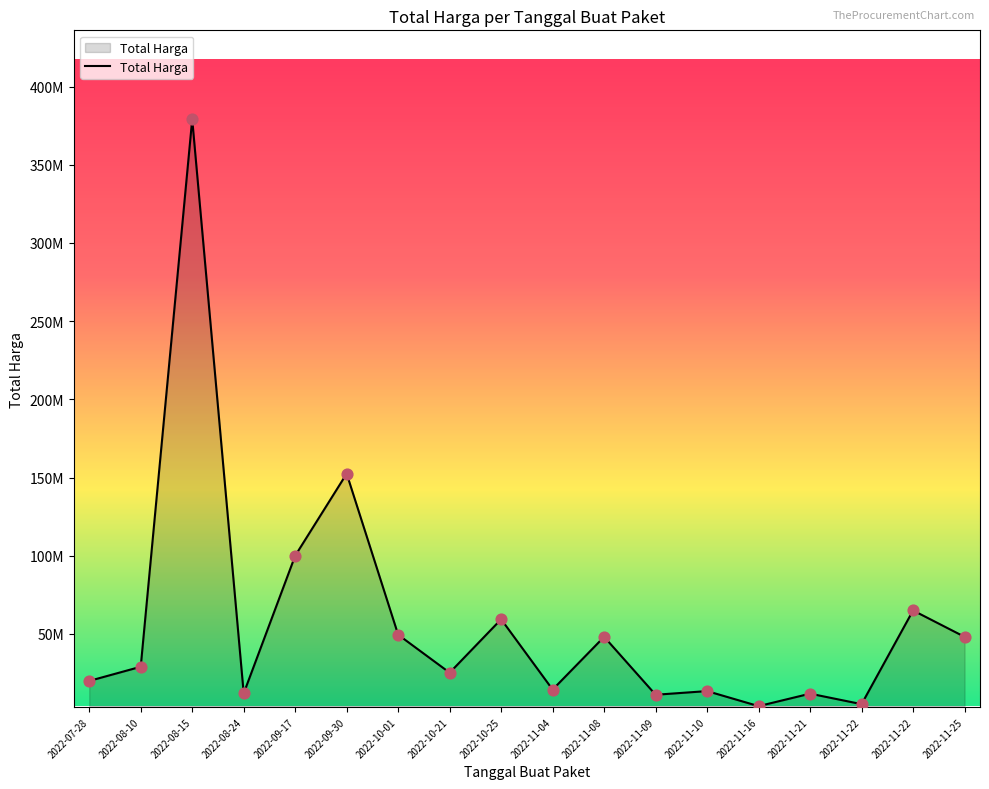

What is the change in value from 2022-08-15 to 2022-11-22?

-373982000